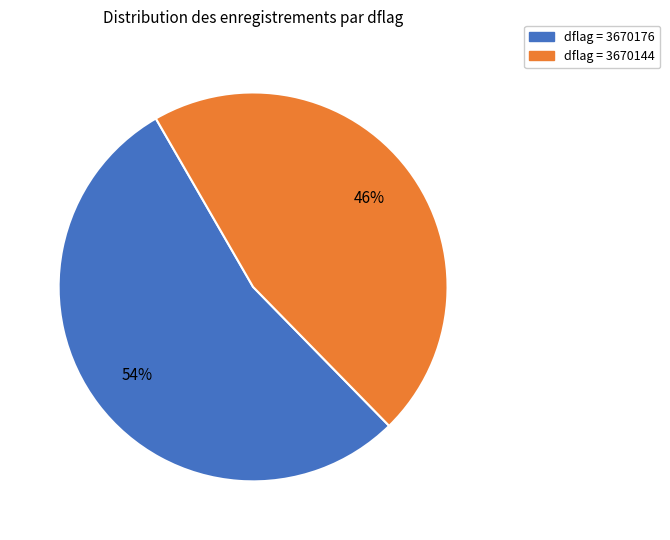

To the nearest percent, what is the difference between the largest and smallest slice percentages?

8%